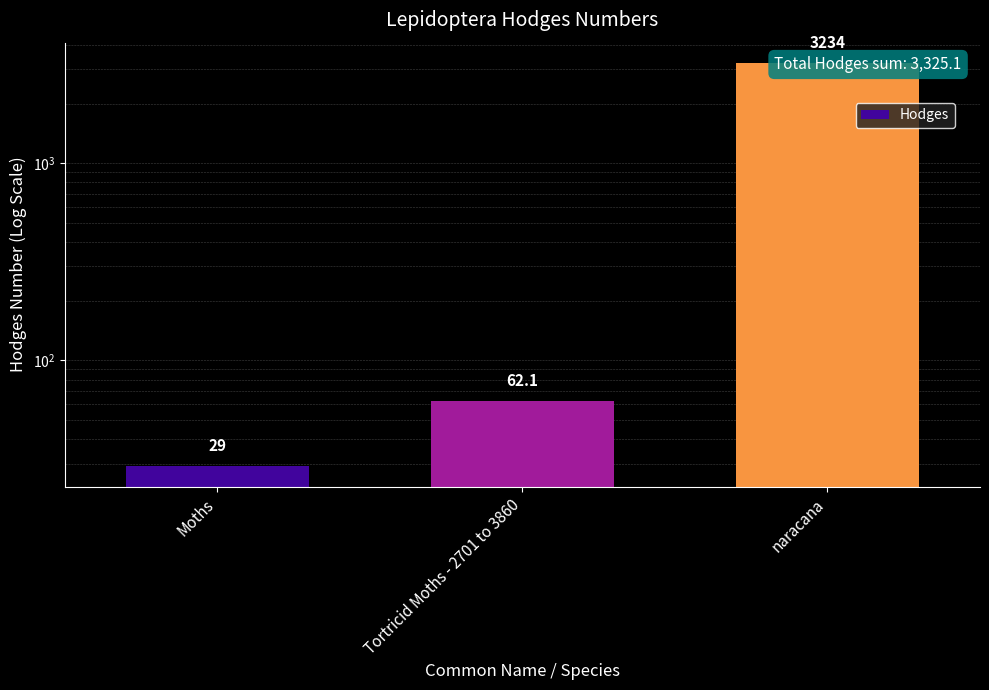

What is the difference between the second highest and minimum values?

33.1